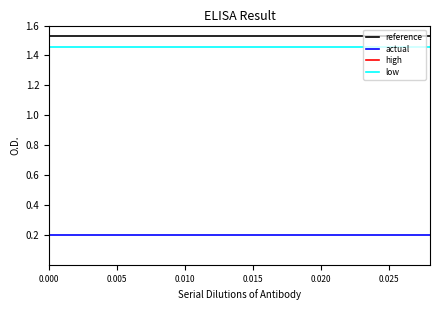

True or false: reference and high intersect in this chart.

False